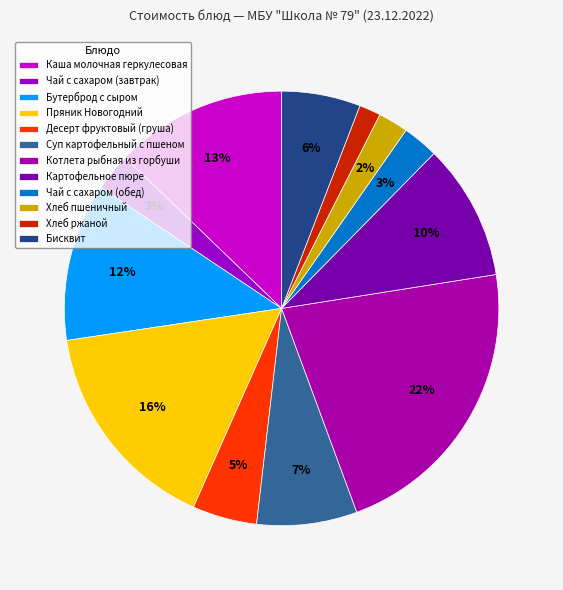

Does Чай с сахаром (завтрак) represent more than half of the total?

No